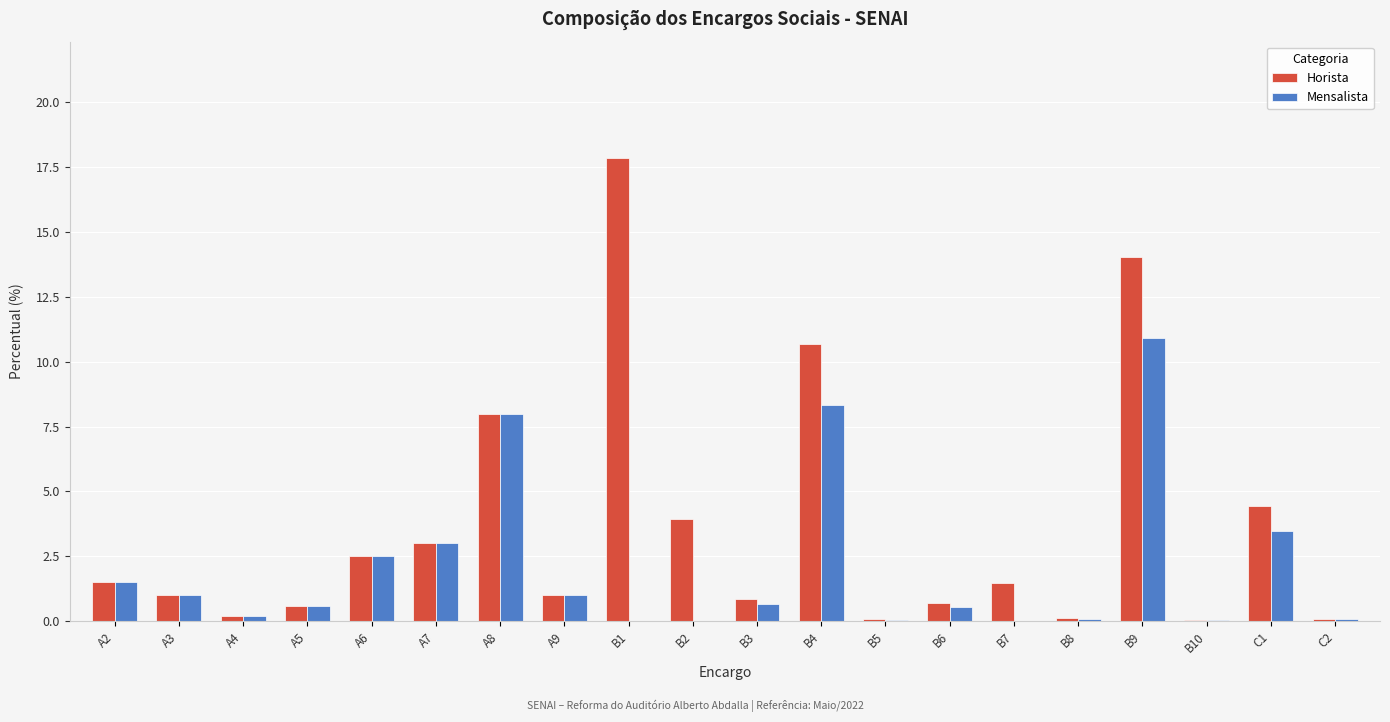

The value of Horista at A7 is 3.0. True or false?

True